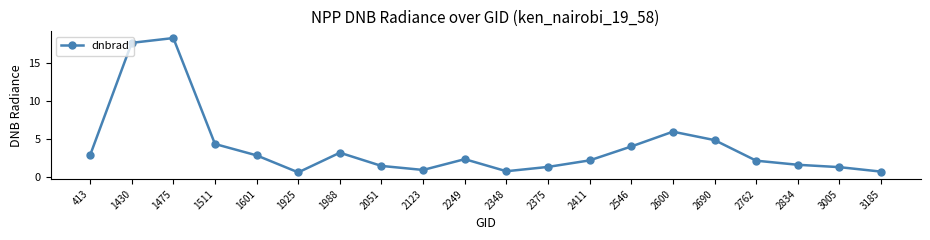

Between 2411 and 2600, which is larger?

2600